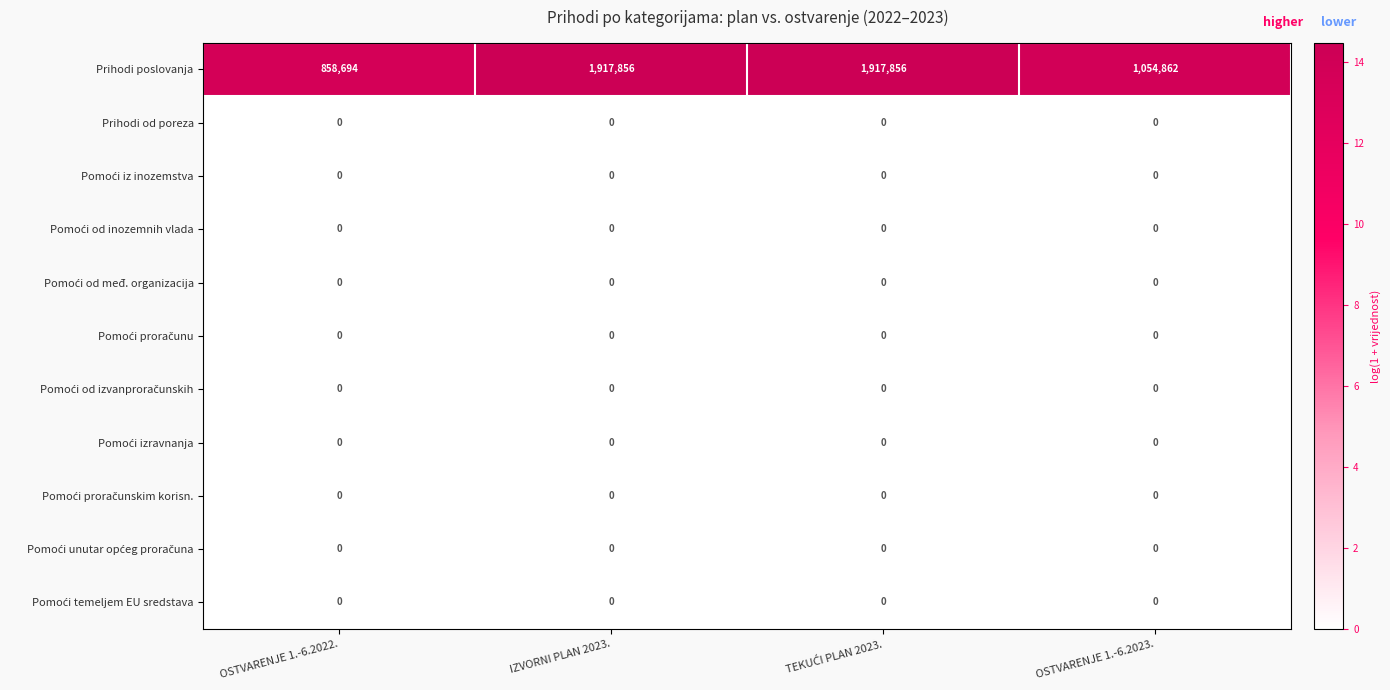

How many series are shown in this chart?

11